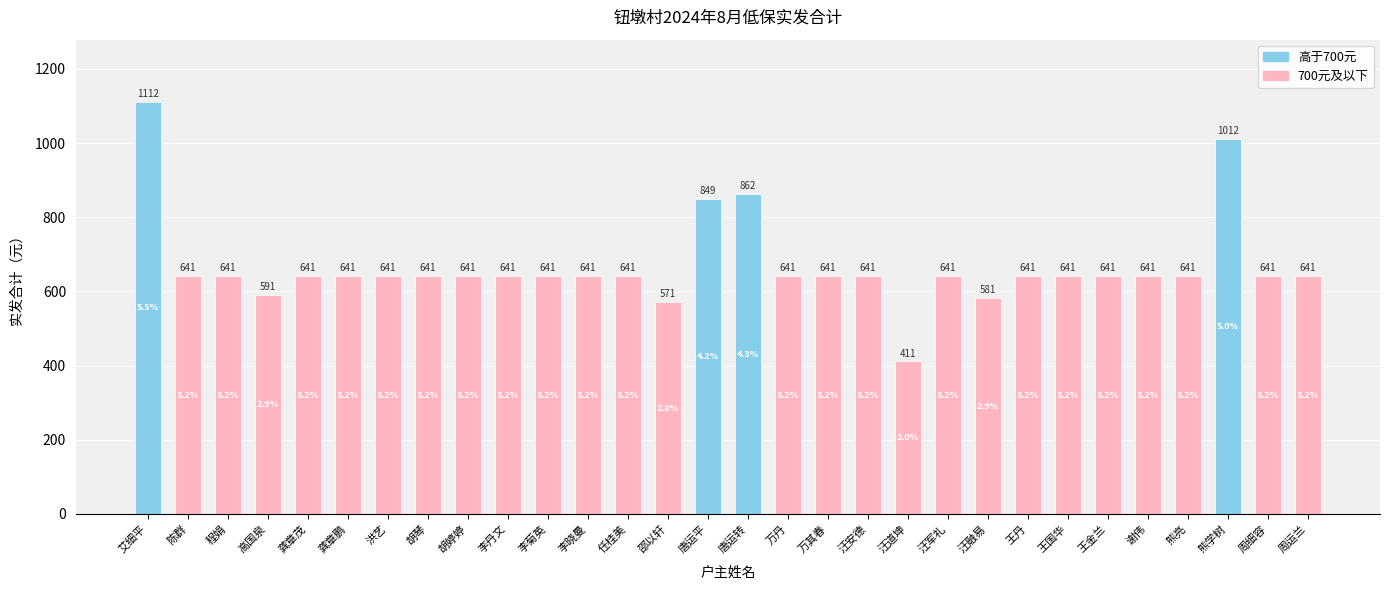

The chart shows a value of 967 at 汪军礼. True or false?

False